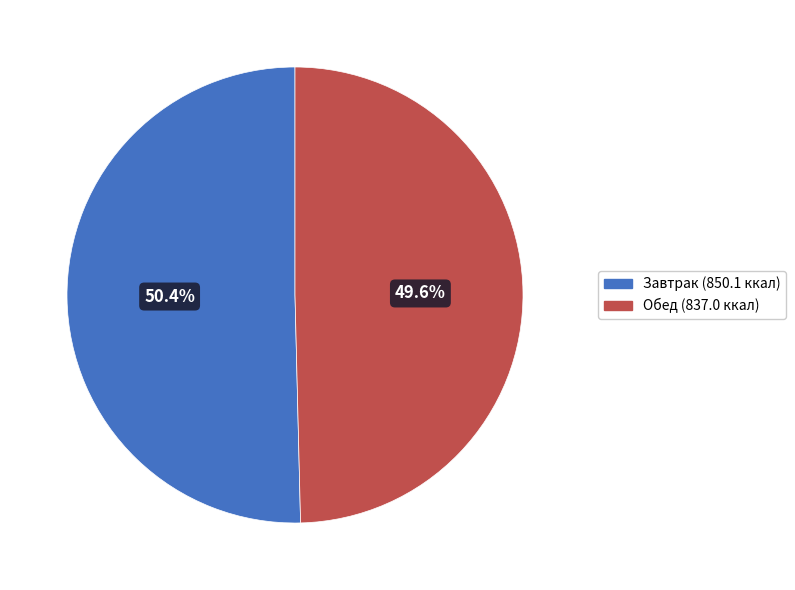

Is there a majority slice in this chart?

Yes